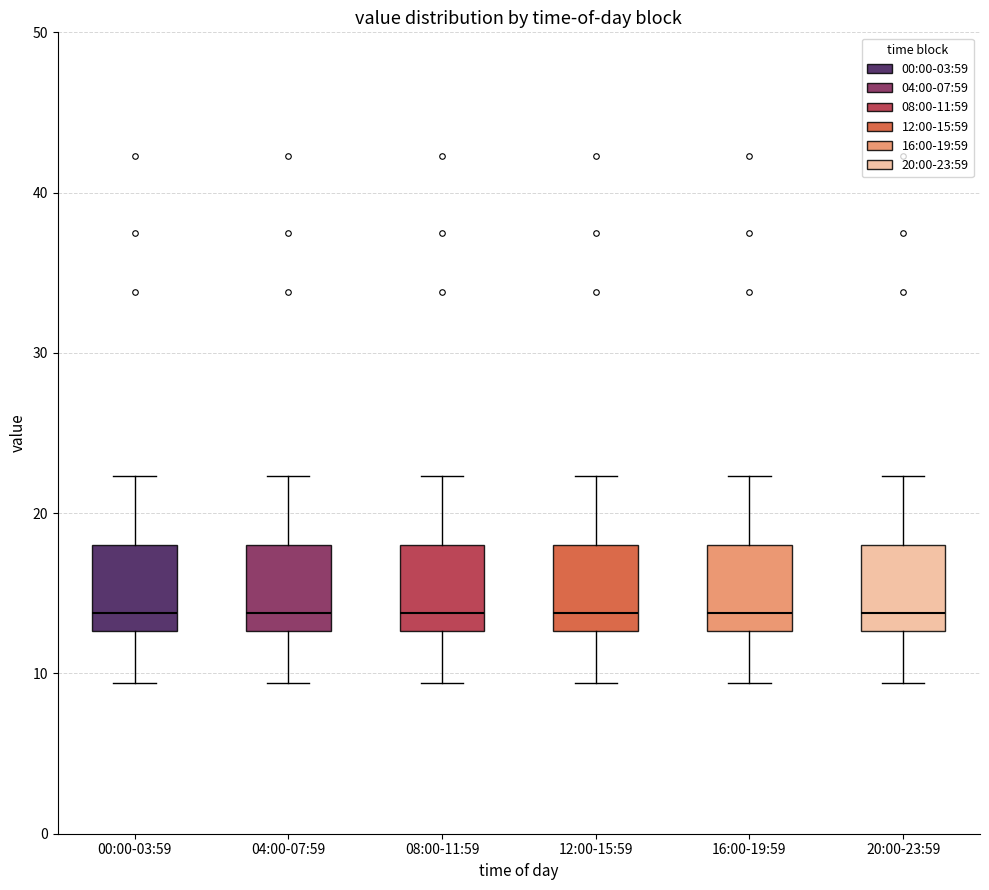

Reading left to right, read every box against the y-axis: the position of its median line, the range the box covers, and the ends of its whiskers. The values are not printed on the chart, so give them approximately, as read against the axis.

00:00-03:59: median 14, box 13 to 18, whiskers 9 to 22
04:00-07:59: median 14, box 13 to 18, whiskers 9 to 22
08:00-11:59: median 14, box 13 to 18, whiskers 9 to 22
12:00-15:59: median 14, box 13 to 18, whiskers 9 to 22
16:00-19:59: median 14, box 13 to 18, whiskers 9 to 22
20:00-23:59: median 14, box 13 to 18, whiskers 9 to 22